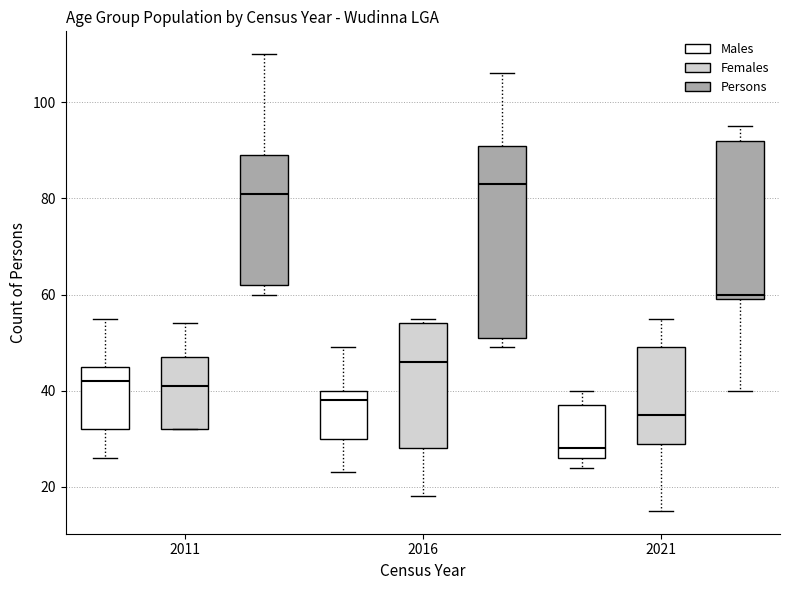

Which box has the highest median line?

2016 (Persons)